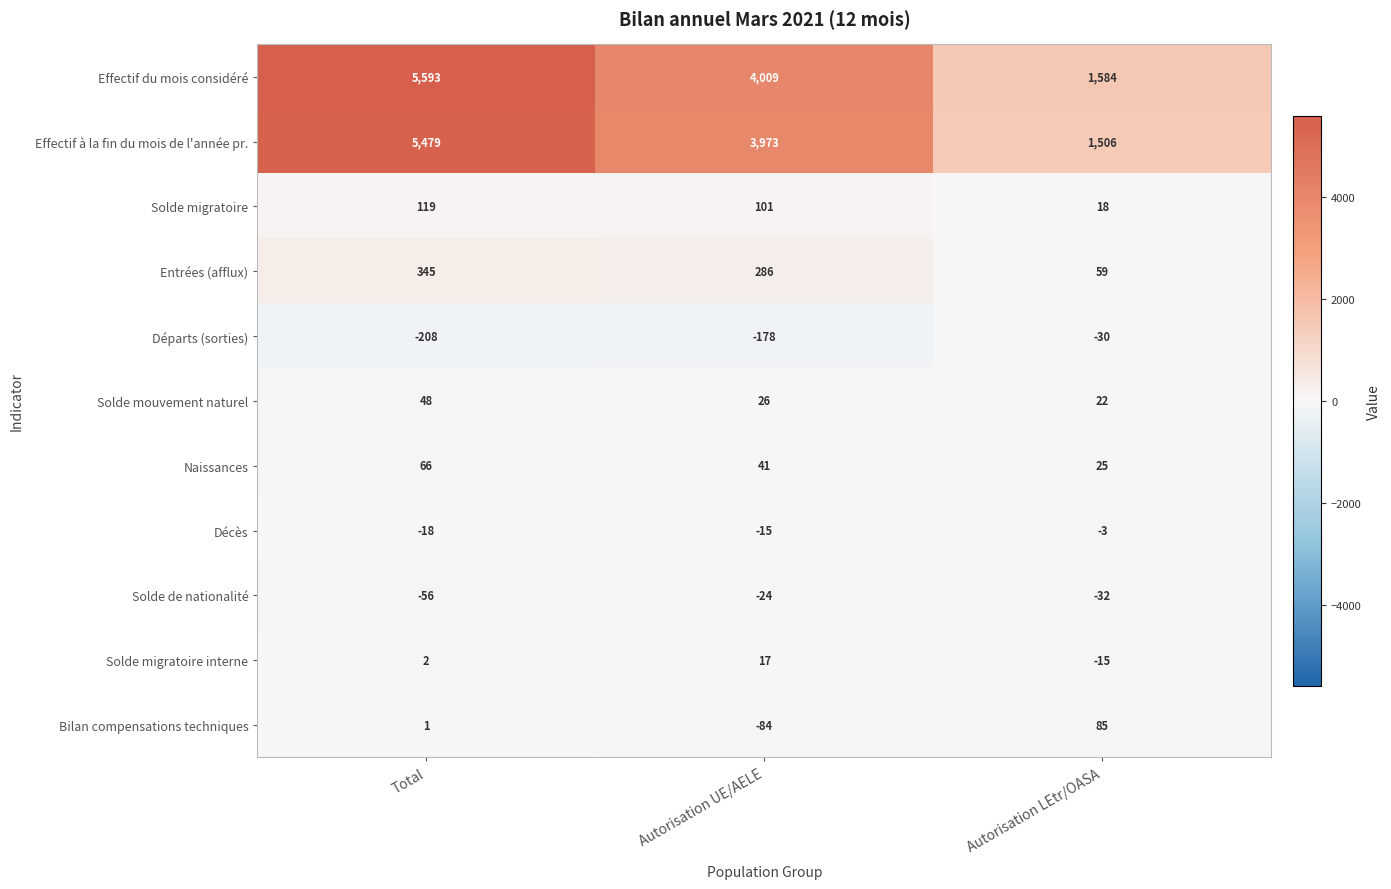

How many data points in Décès are above -15?

1